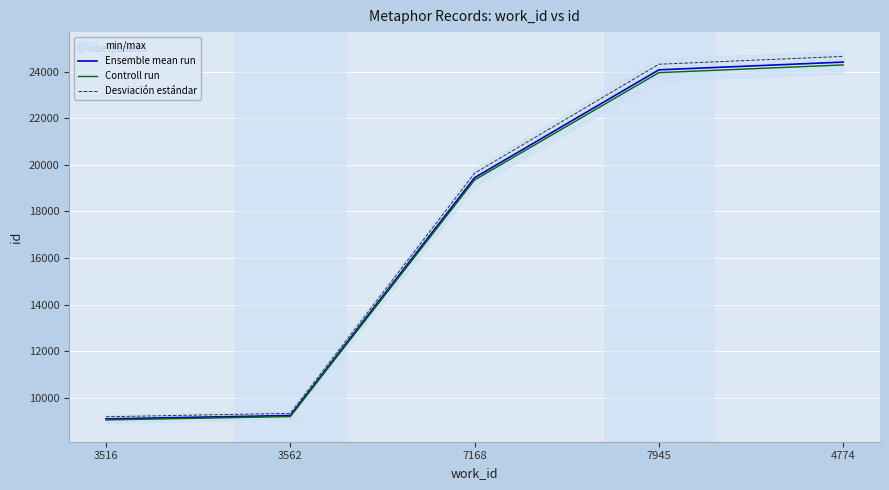

At how many categories does at least one series exceed 17763?

3